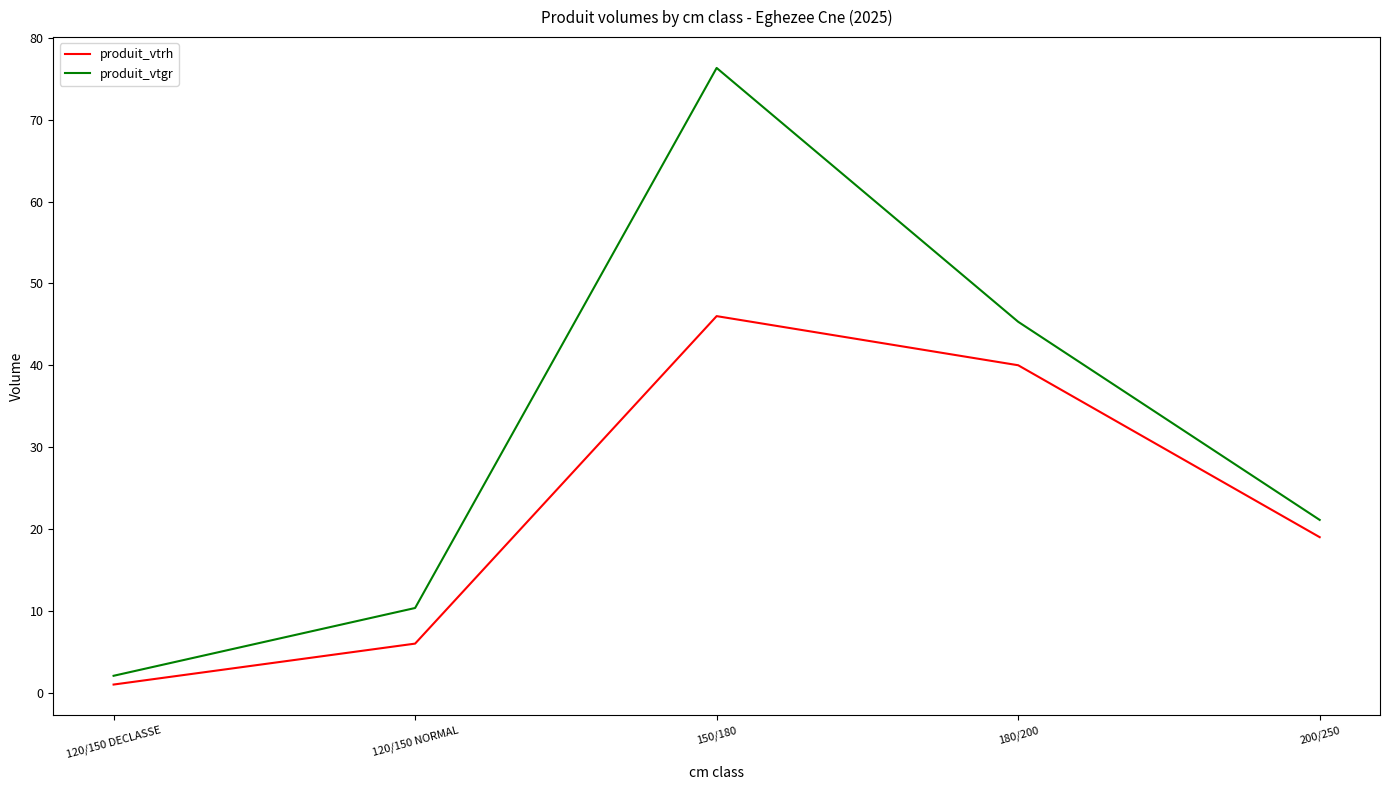

At which category does produit_vtrh reach its first local peak?

150/180